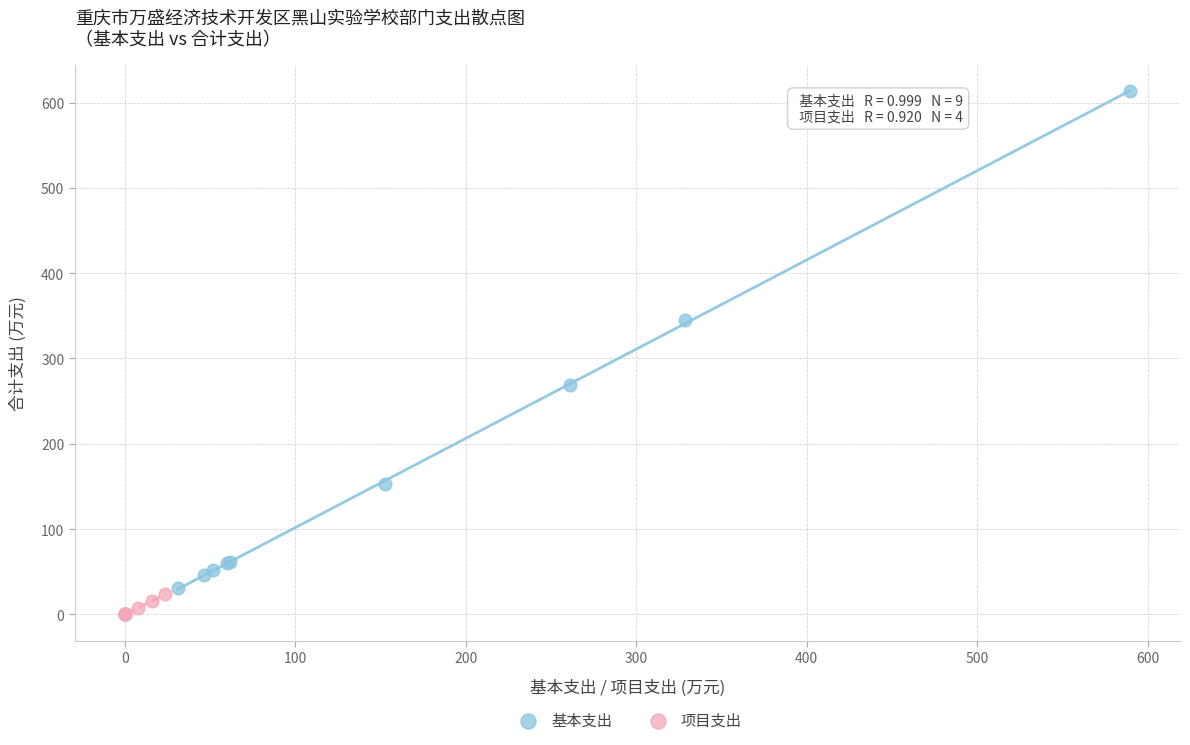

Which series has the widest spread of Y values?

基本支出